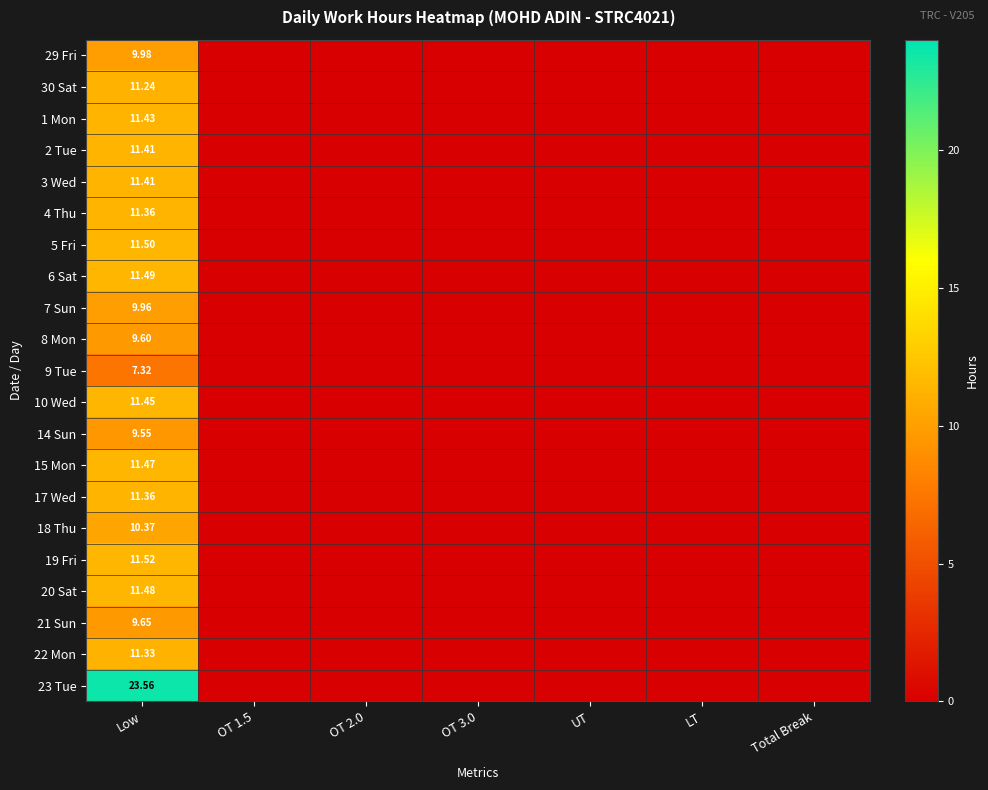

The value of 3 Wed at OT 2.0 is 6.6. True or false?

False